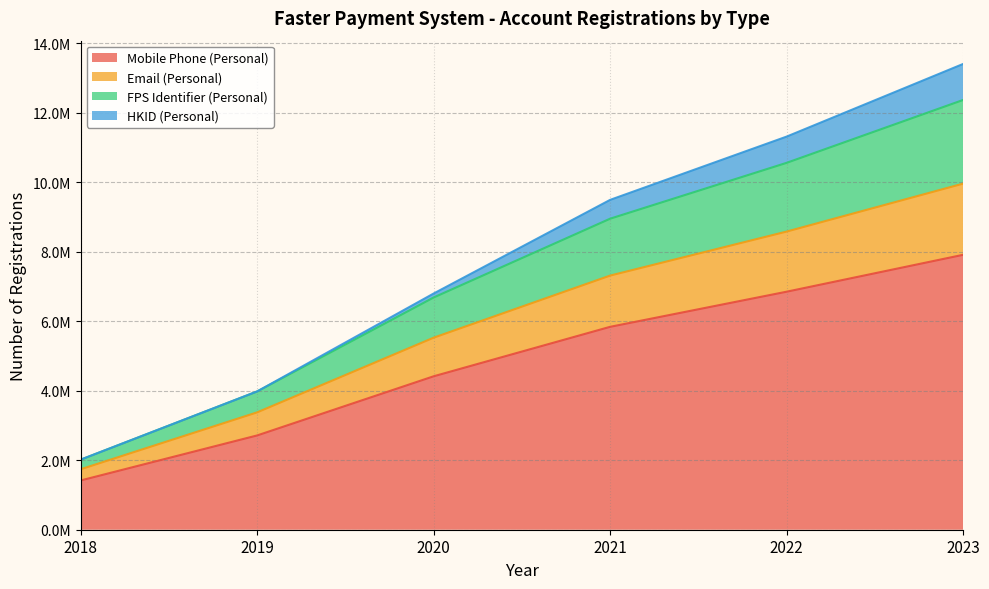

Does the chart have visible grid lines?

Yes